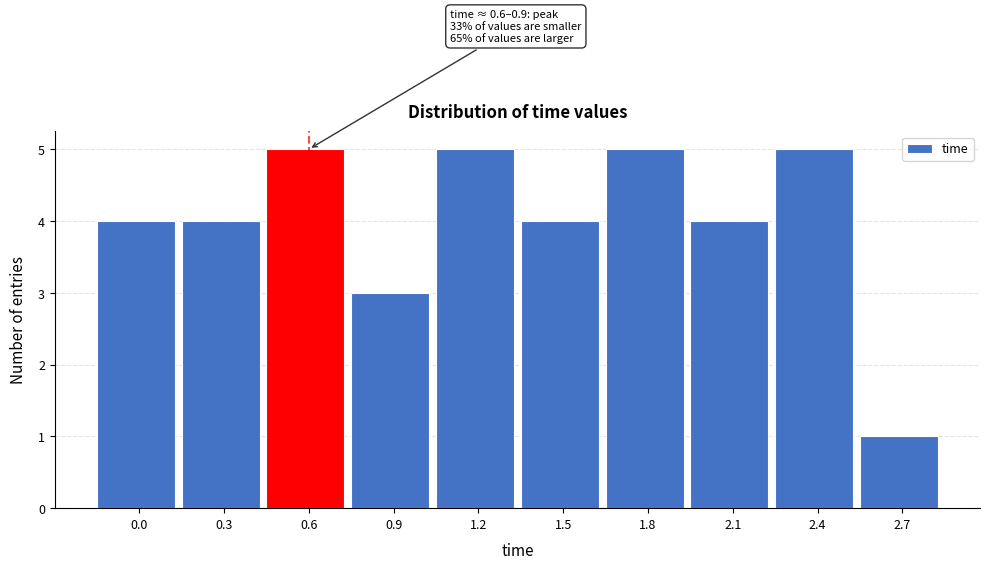

Reading left to right, transcribe all the data shown in this chart.

4	4	5	3	5	4	5	4	5	1